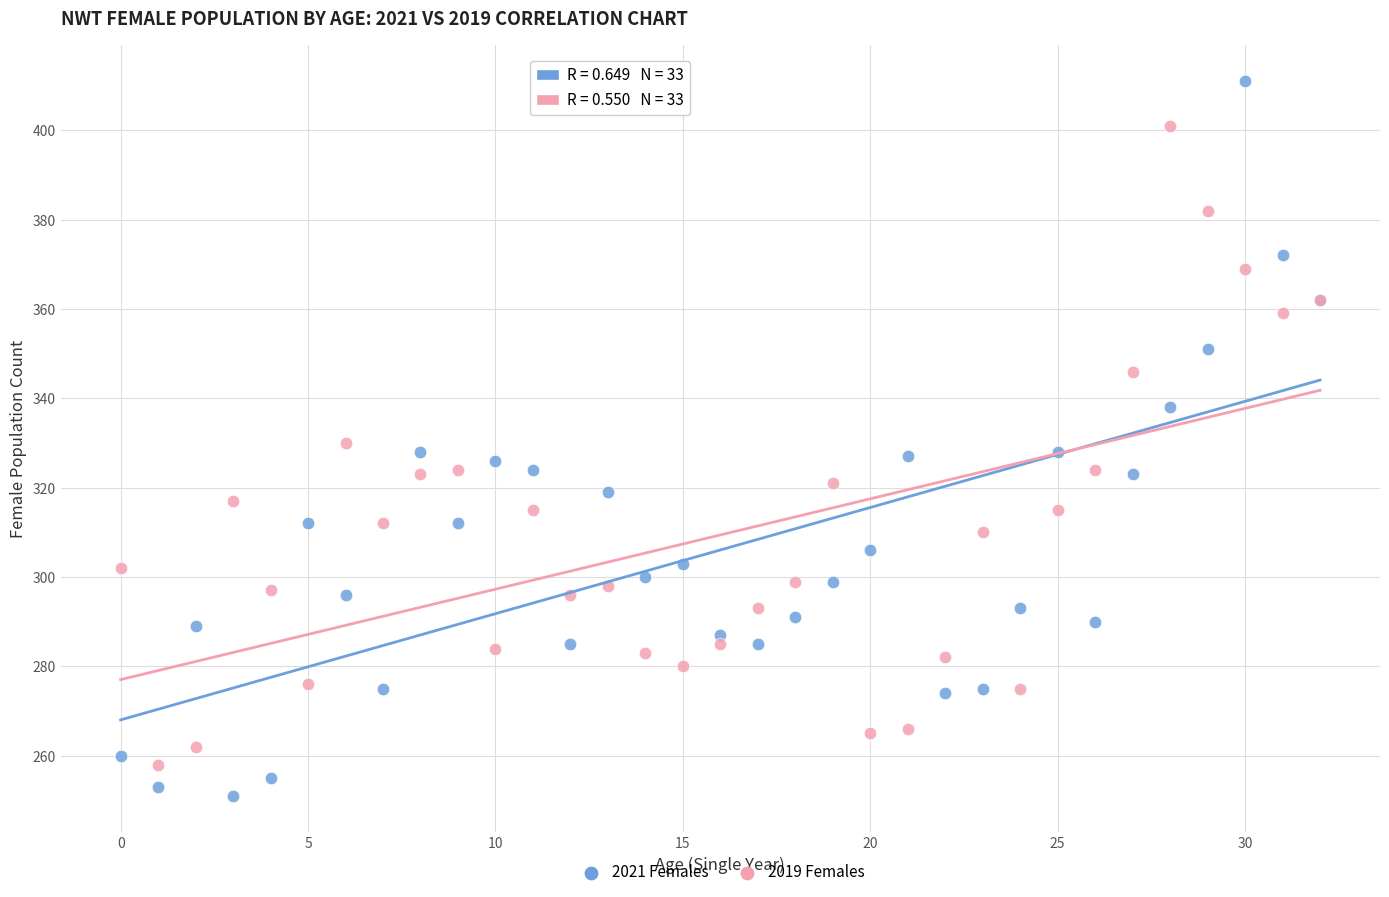

Which series reaches the maximum Y coordinate?

2021 Females